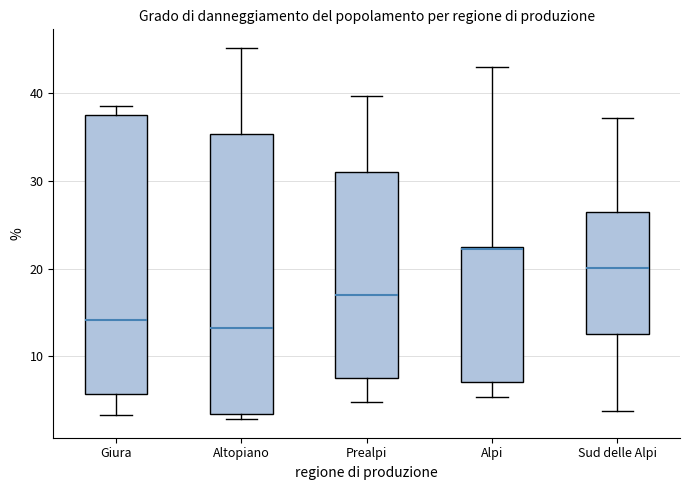

Reading left to right, read every box against the y-axis: the position of its median line, the range the box covers, and the ends of its whiskers. The values are not printed on the chart, so give them approximately, as read against the axis.

Giura: median 14, box 6 to 38, whiskers 3 to 39
Altopiano: median 13, box 3 to 35, whiskers 3 (just below the box's lower edge) to 45
Prealpi: median 17, box 8 to 31, whiskers 5 to 40
Alpi: median 22, box 7 to 23, whiskers 5 to 43
Sud delle Alpi: median 20, box 13 to 27, whiskers 4 to 37